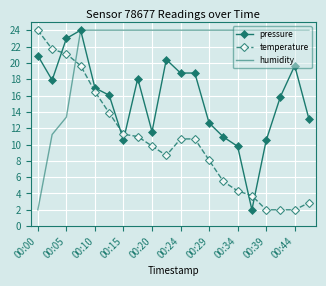

What are all the series names shown in the legend?

pressure, temperature, humidity